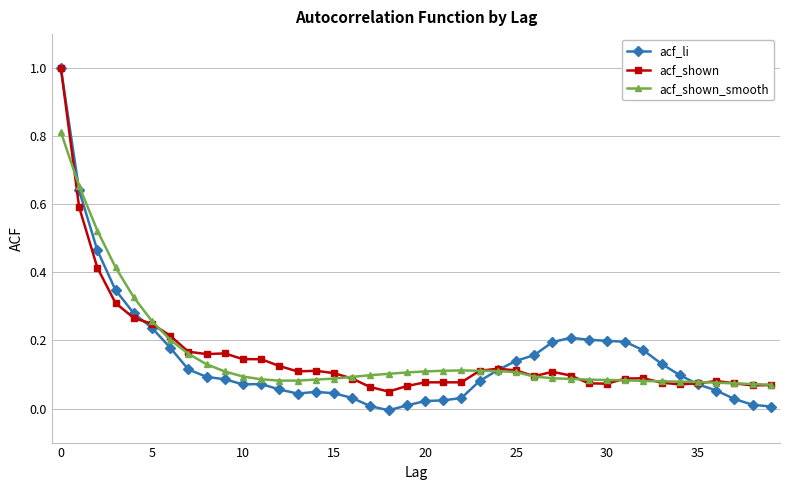

Does the chart display data point markers on the line(s)?

Yes